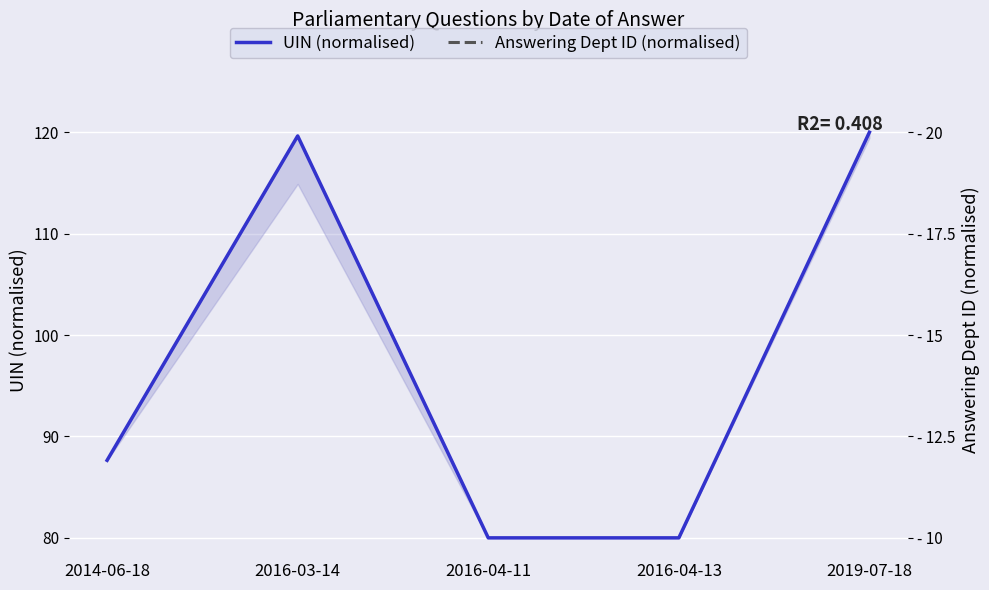

What is the maximum value for Answering Dept ID (normalised)?

23.2